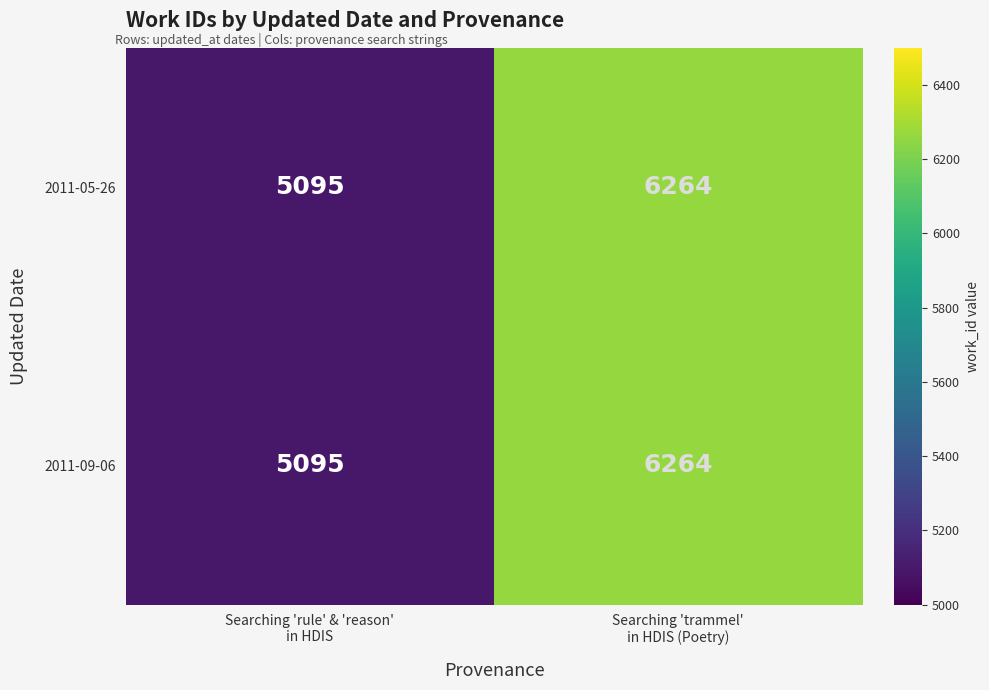

What is the minimum value shown in the chart?

5095